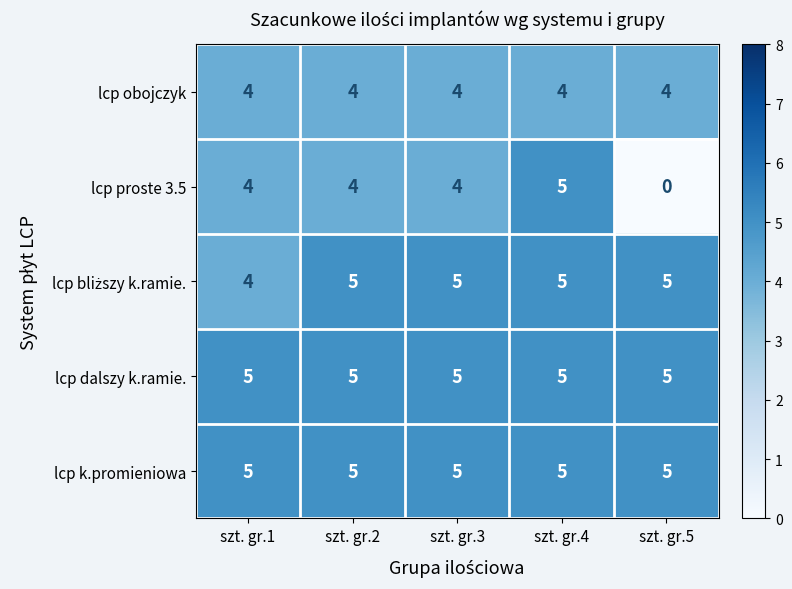

At which category does the chart reach its minimum across all series?

szt. gr.5